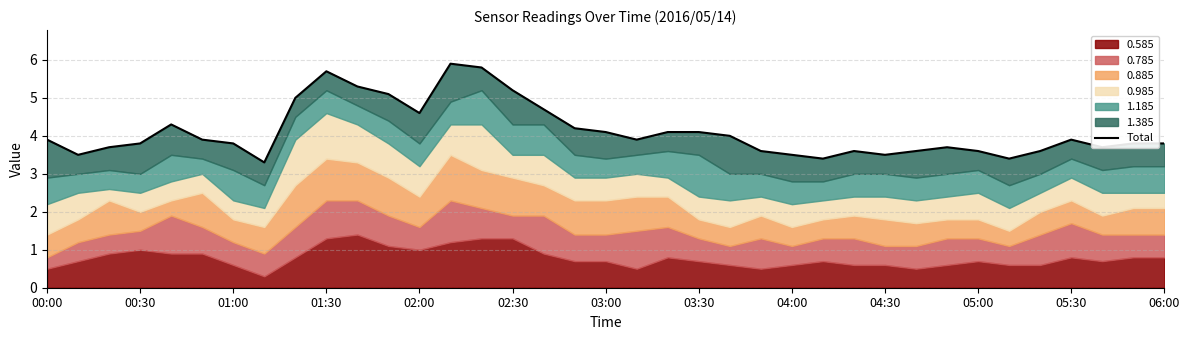

At which label is the value closest to 4?

22